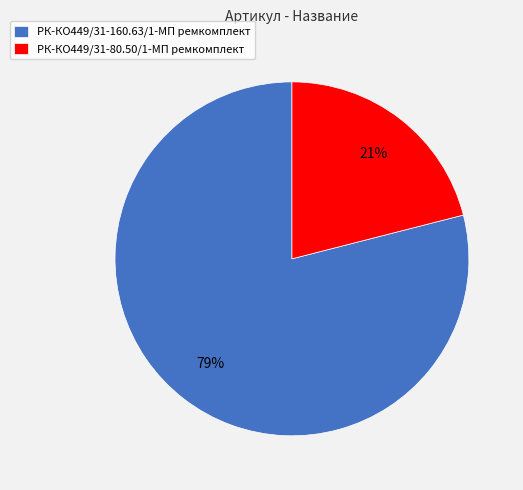

True or false: РК-КО449/31-160.63/1-МП ремкомплект accounts for 68% of the total.

False